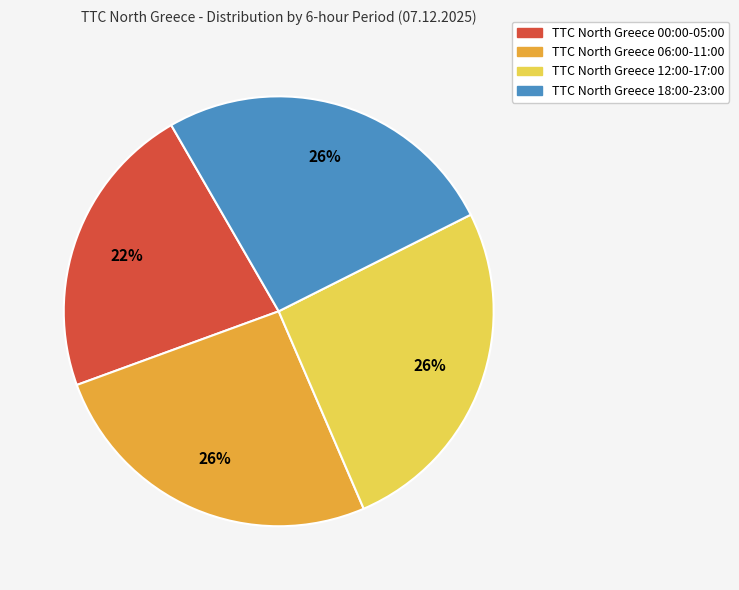

Does any single category account for the majority?

No